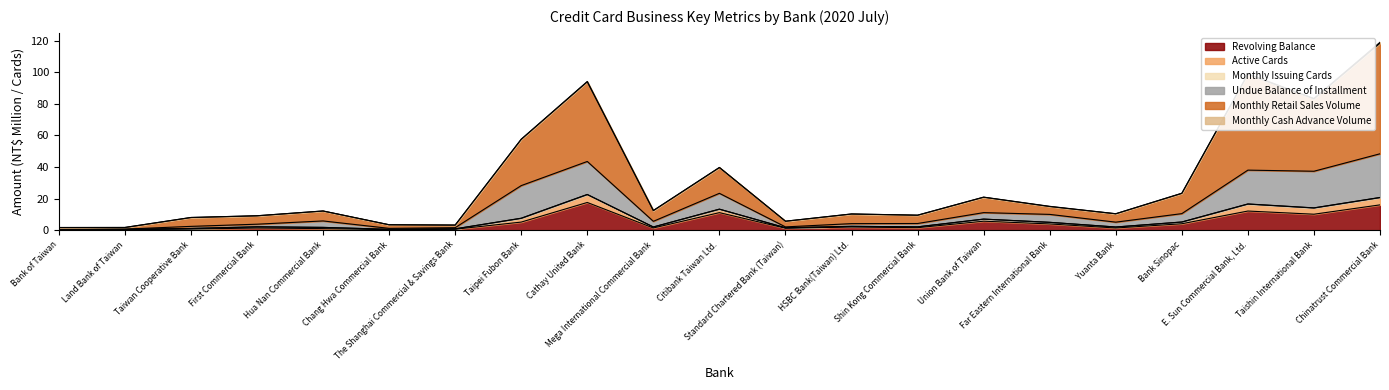

What is the label of the 8th point from the right?

Shin Kong Commercial Bank